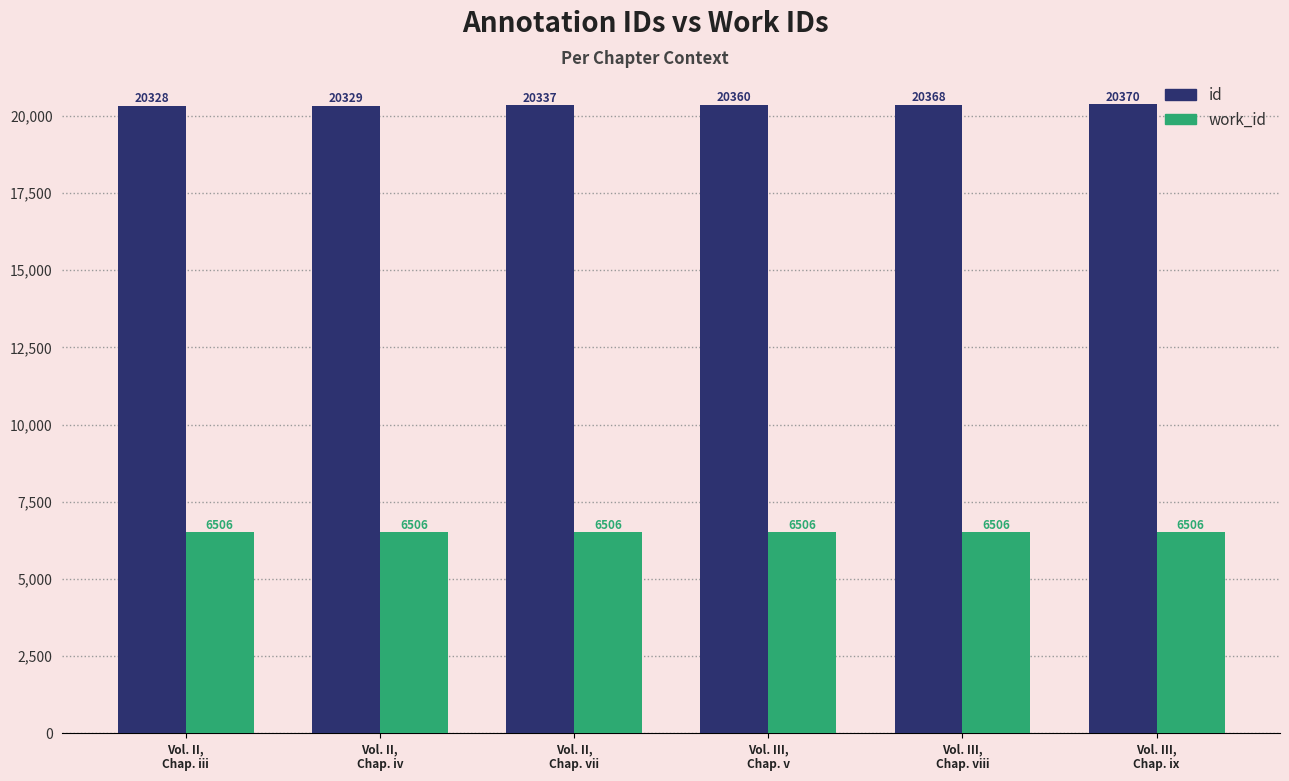

Rank the series by their average value, from highest to lowest.

id, work_id